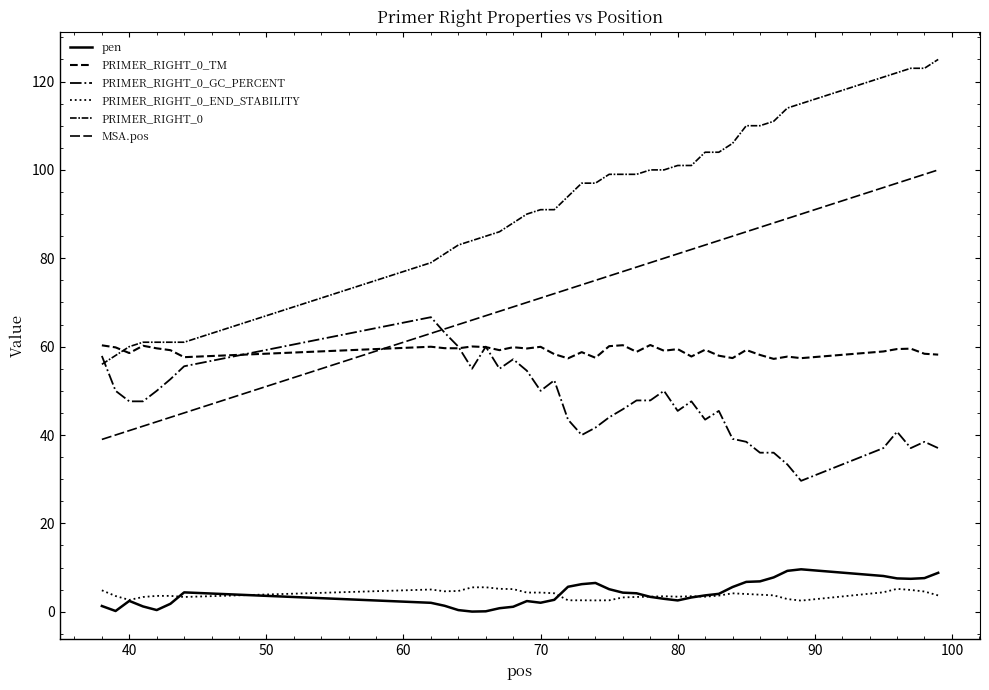

Is this an area chart (filled region under the line)?

No